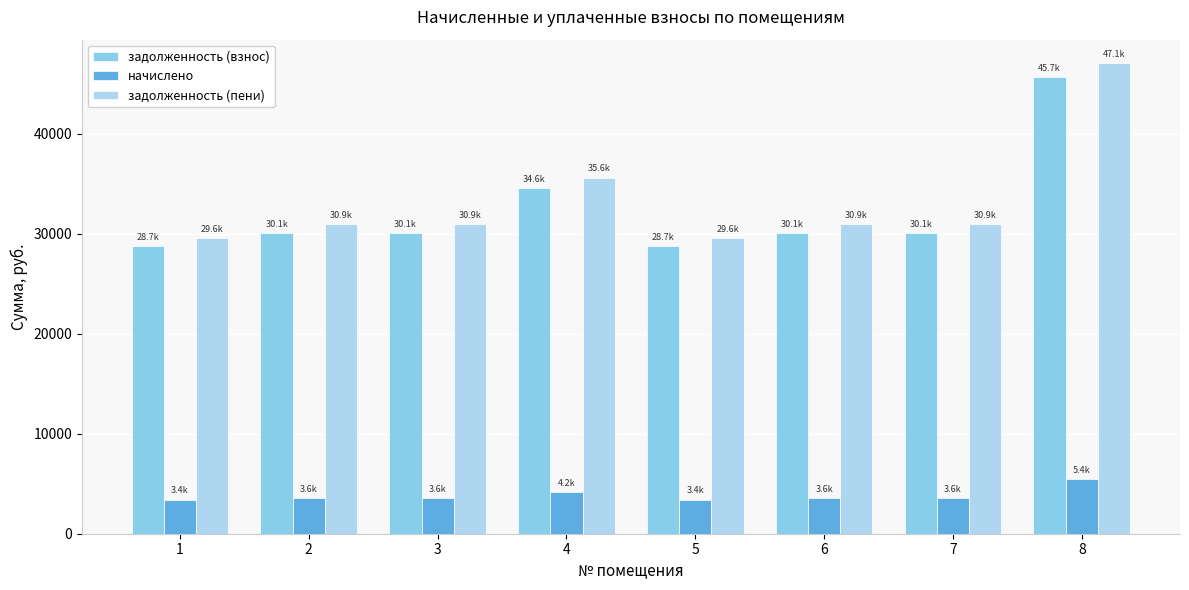

At how many categories does at least one series exceed 13461?

8